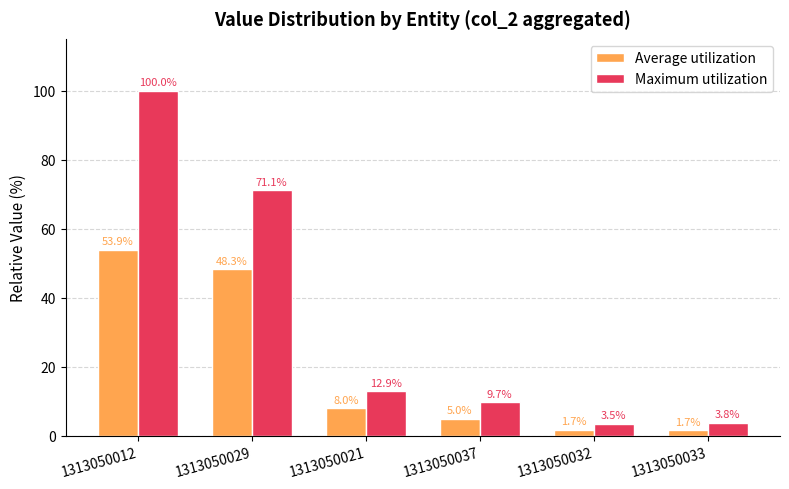

What is the average value of the Average utilization series?

19.8